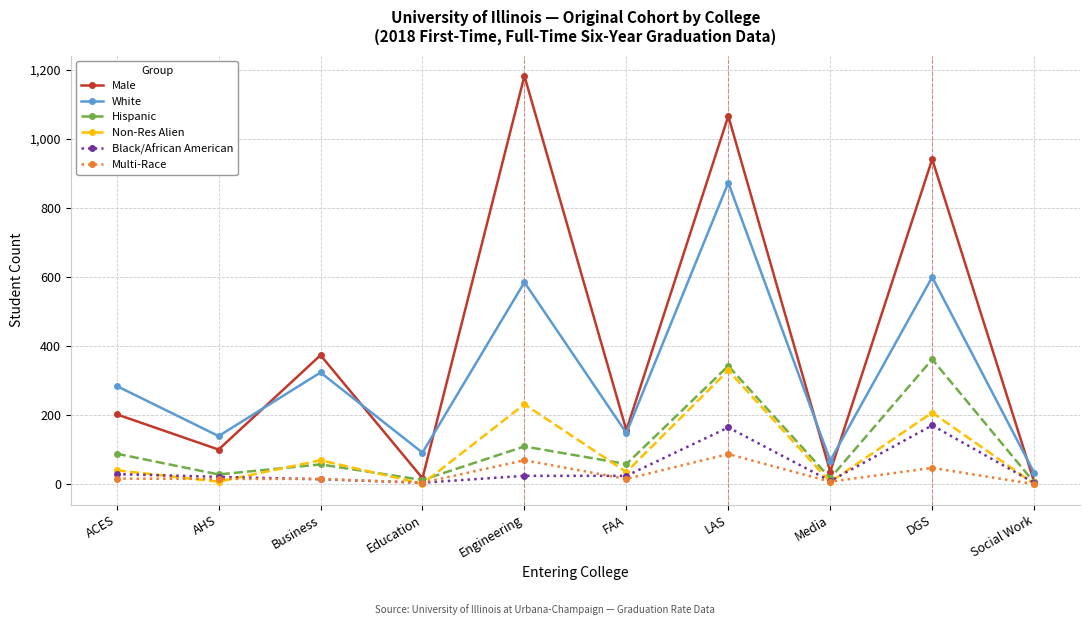

Which series has the largest range (max minus min)?

Male